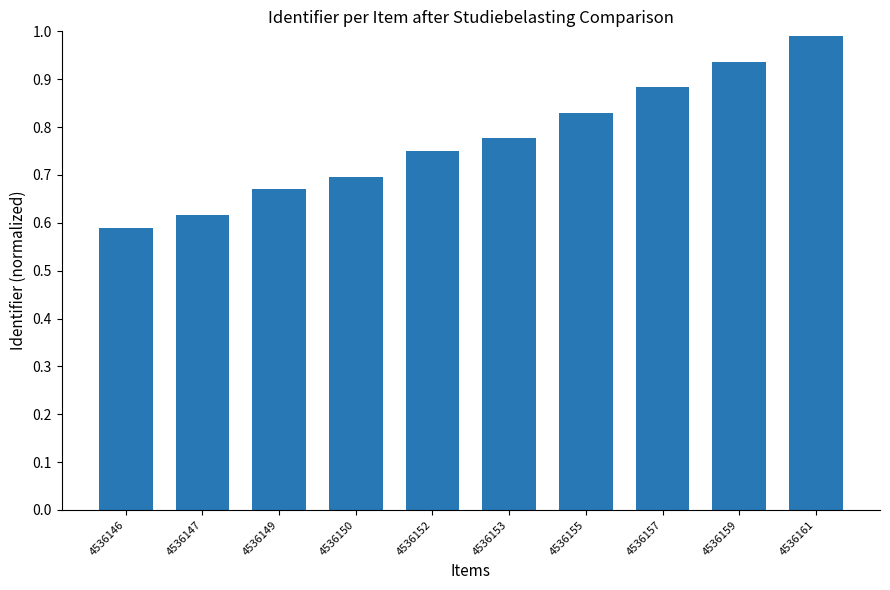

Does the chart contain any negative values?

No